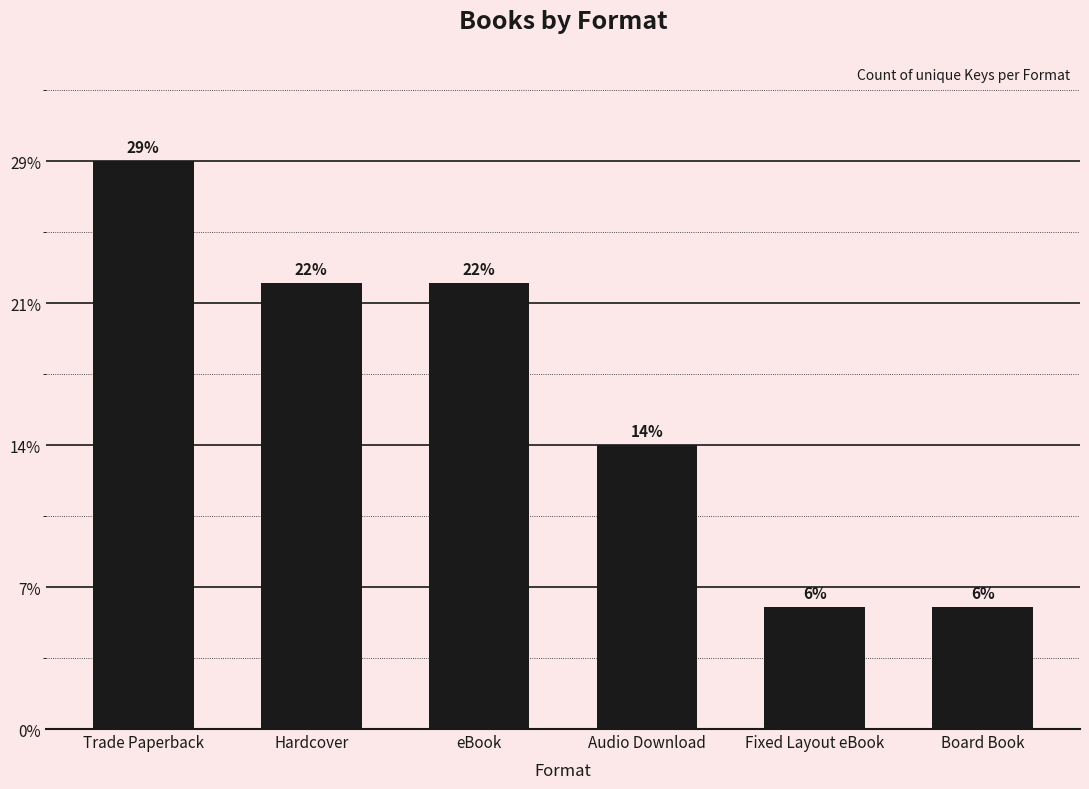

How many bars are there in total?

6